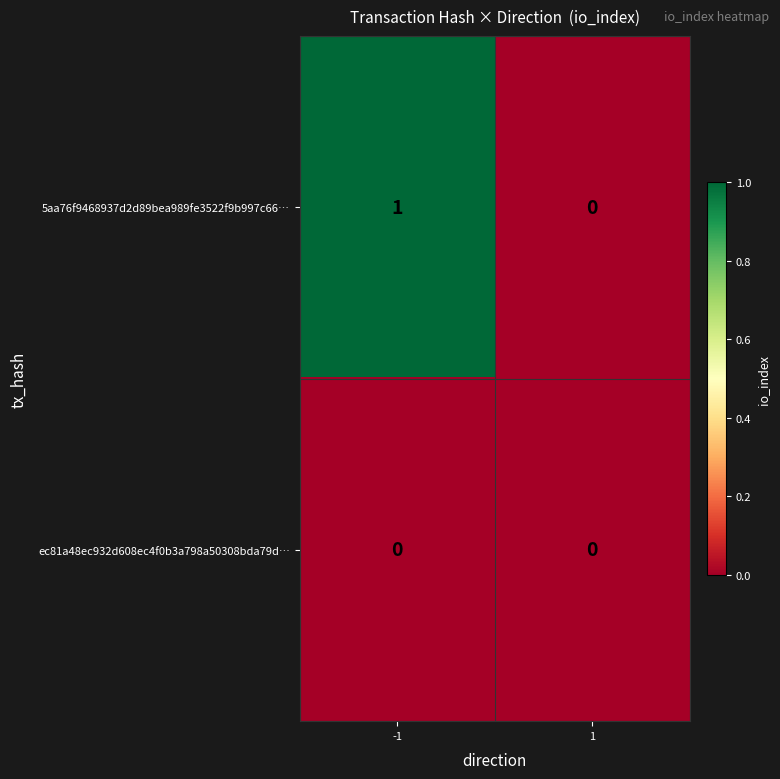

Which series has the widest spread of values?

5aa76f9468937d2d89bea989fe3522f9b997c66…